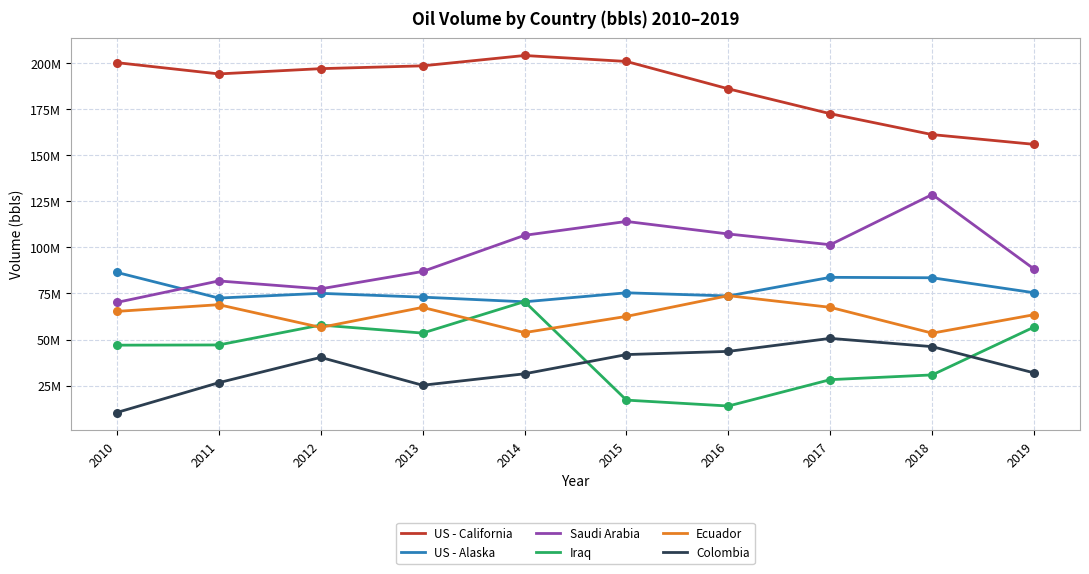

Is this an area chart (filled region under the line)?

No